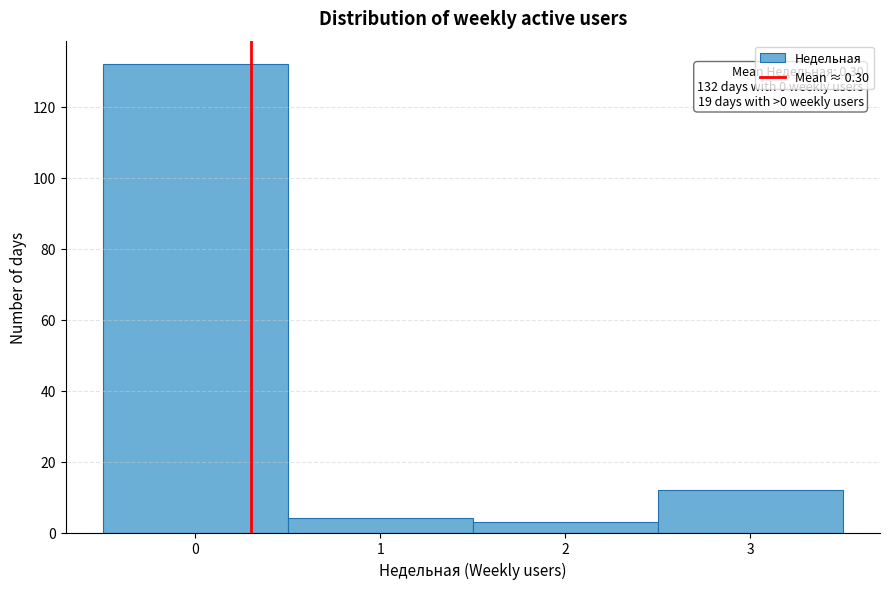

Which range on the x-axis has the tallest bar?

-0.5 to 0.5